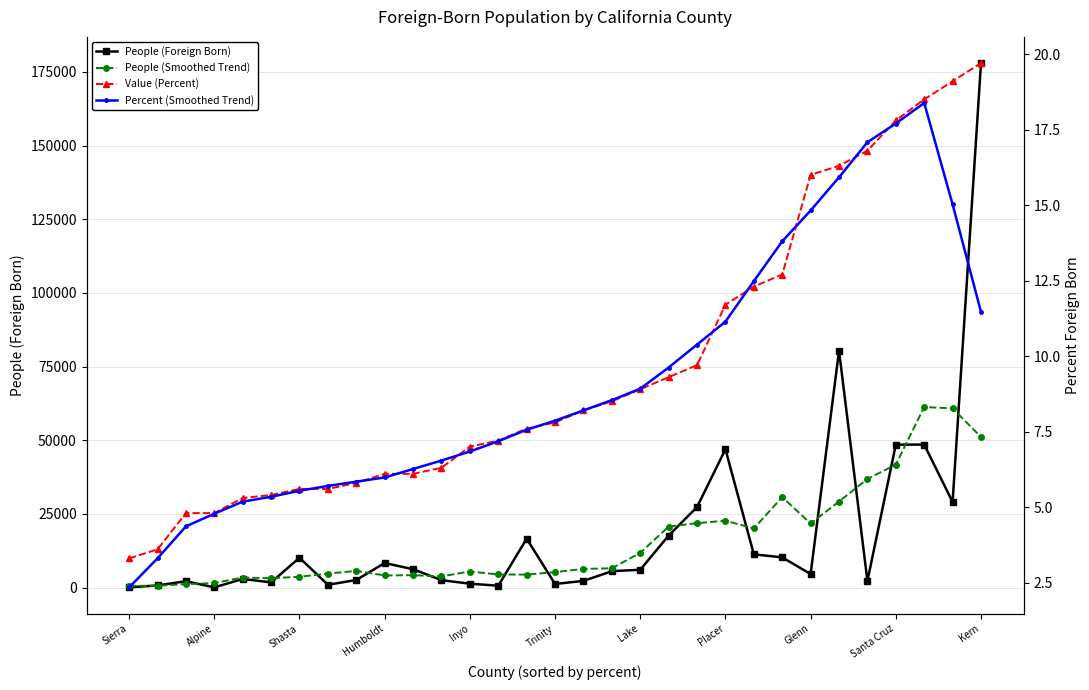

Is this an area chart (filled region under the line)?

No